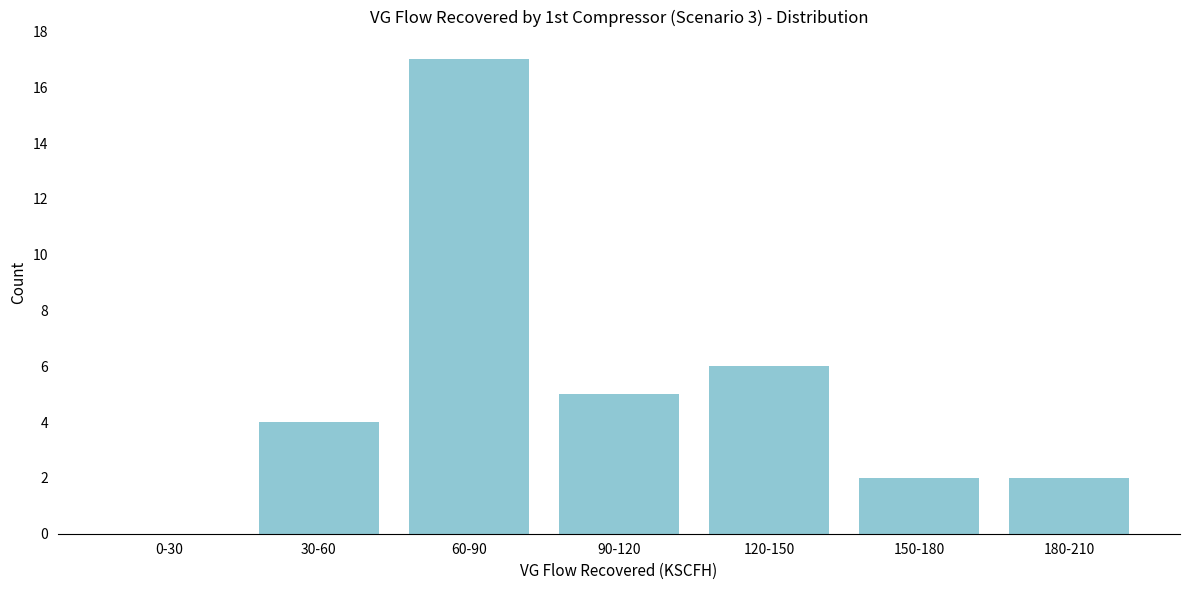

Reading left to right, list all the values displayed in this chart.

0-30=0	30-60=4	60-90=17	90-120=5	120-150=6	150-180=2	180-210=2